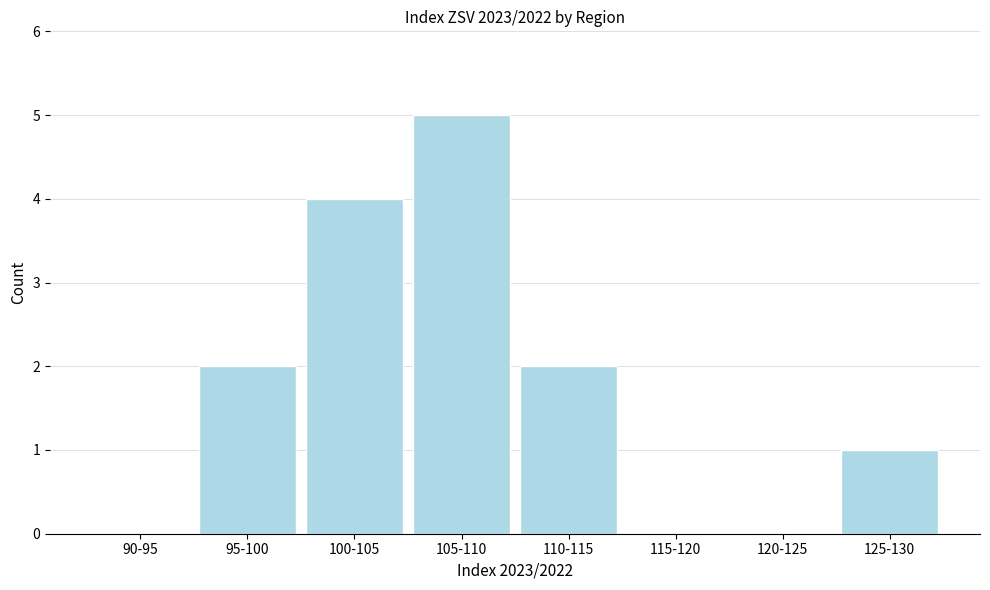

Reading right to left, transcribe all the data shown in this chart.

125-130=1	120-125=0	115-120=0	110-115=2	105-110=5	100-105=4	95-100=2	90-95=0